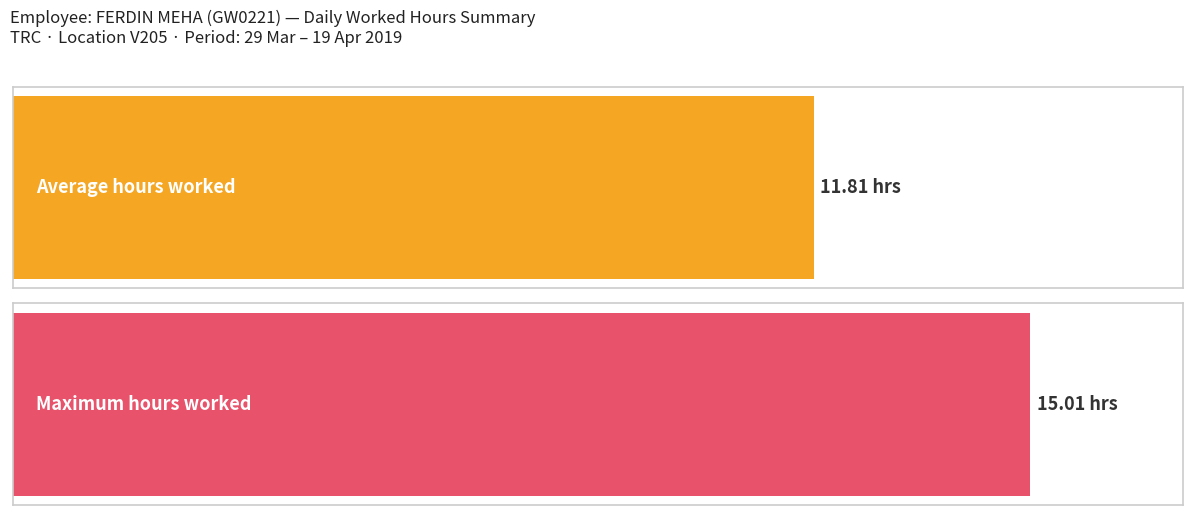

Is it true that the value at 1-Mon is 7.1?

False